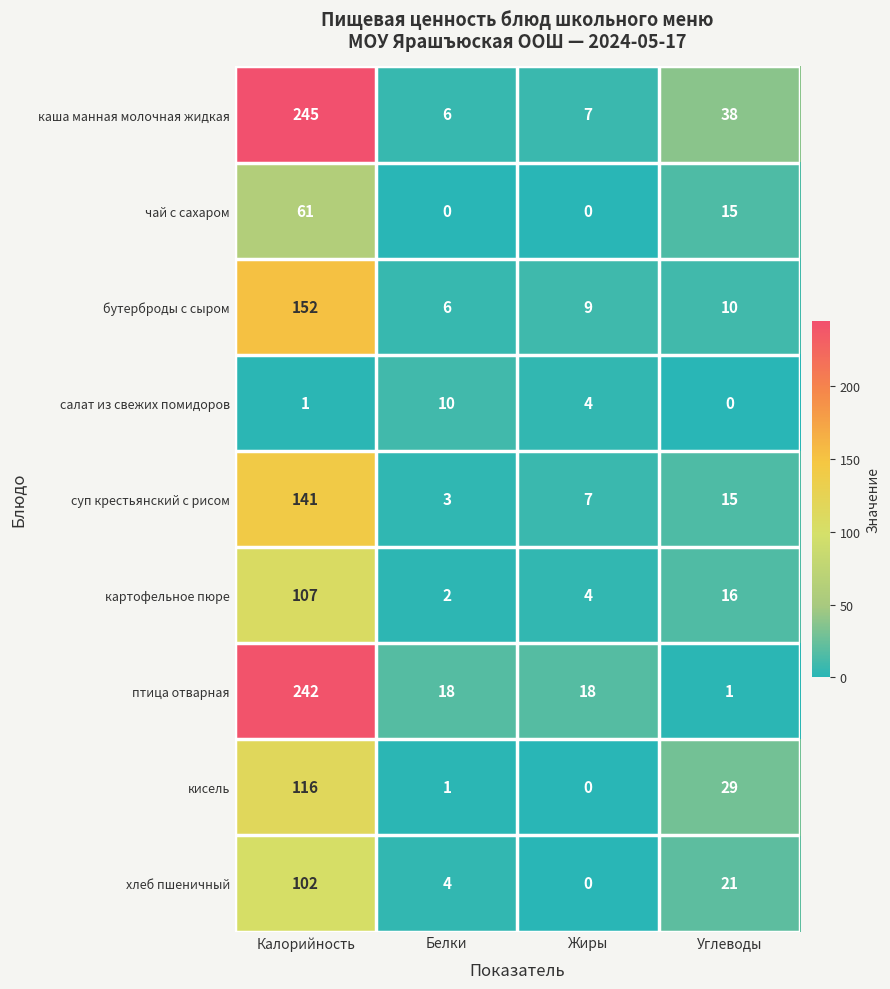

At which category does the chart reach its peak across all series?

Калорийность